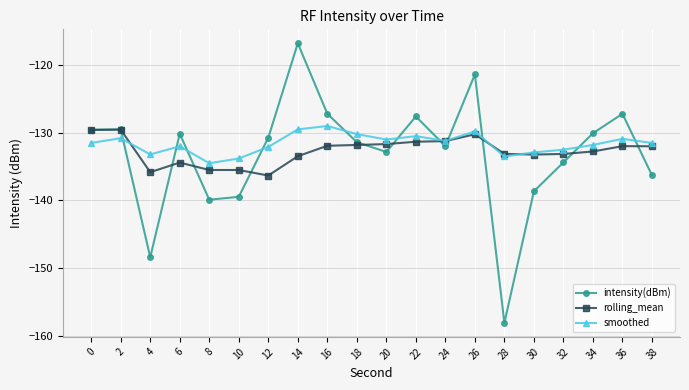

How many lines are shown in the chart?

3